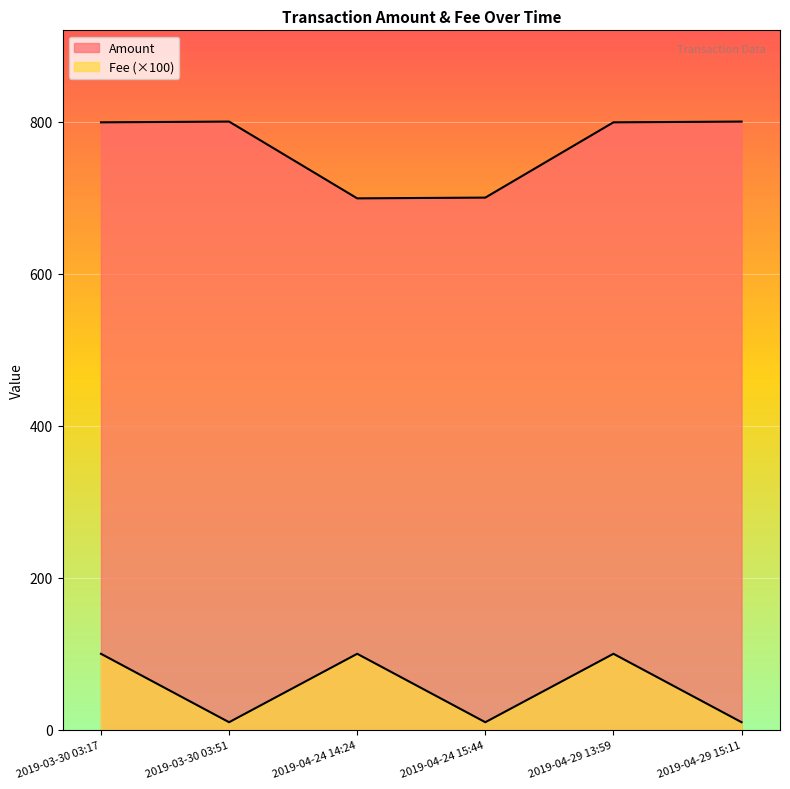

True or false: Fee and Amount cross at least once.

False